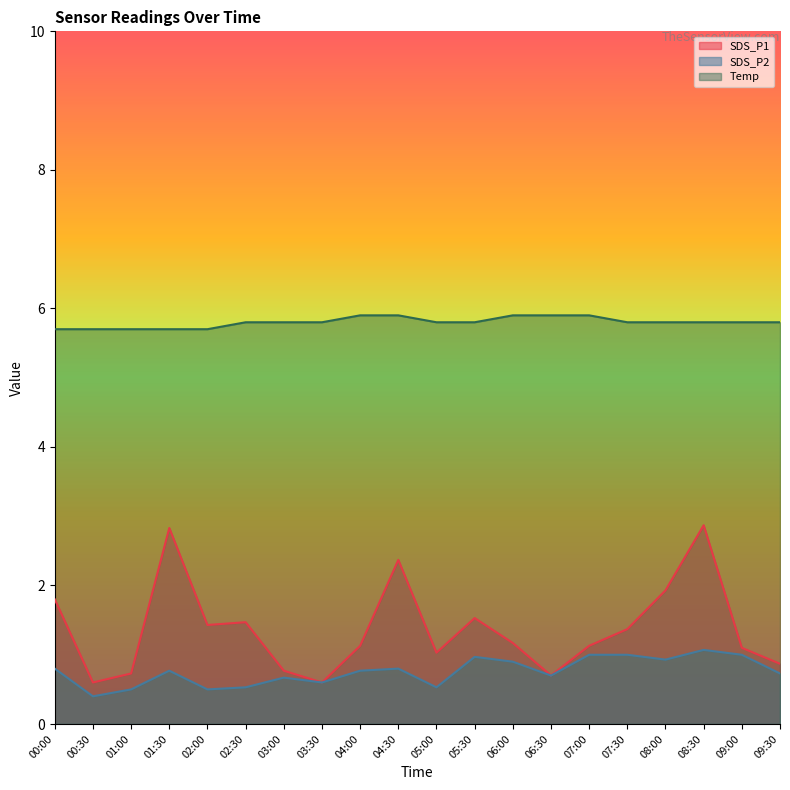

What is the sum of the Temp values at 03:30 and 07:30?

11.6